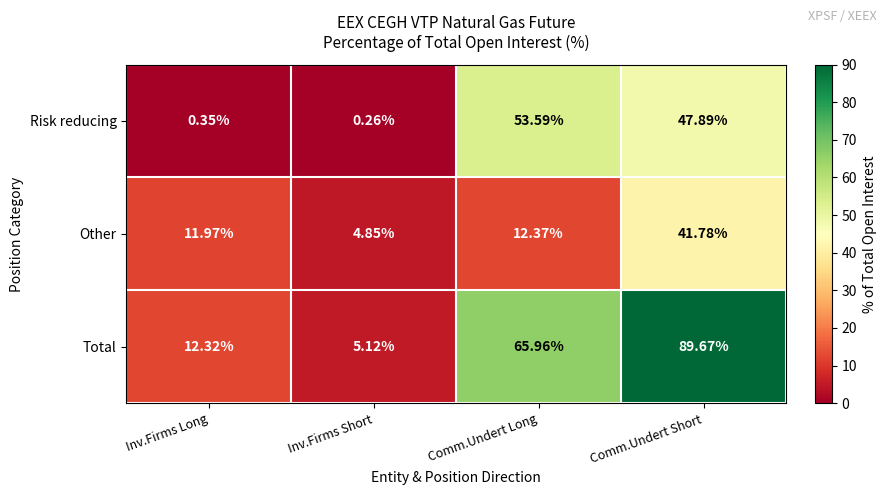

Which series changed the most between Inv.Firms Short and Comm.Undert Short?

Total